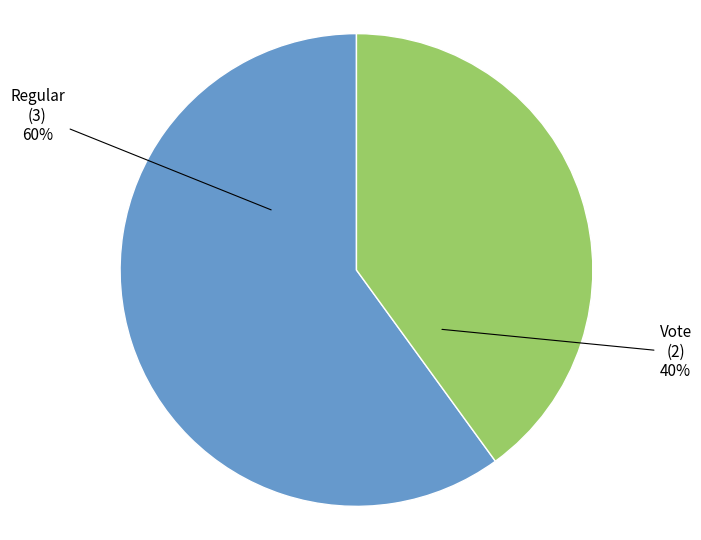

Is there a majority slice in this chart?

Yes